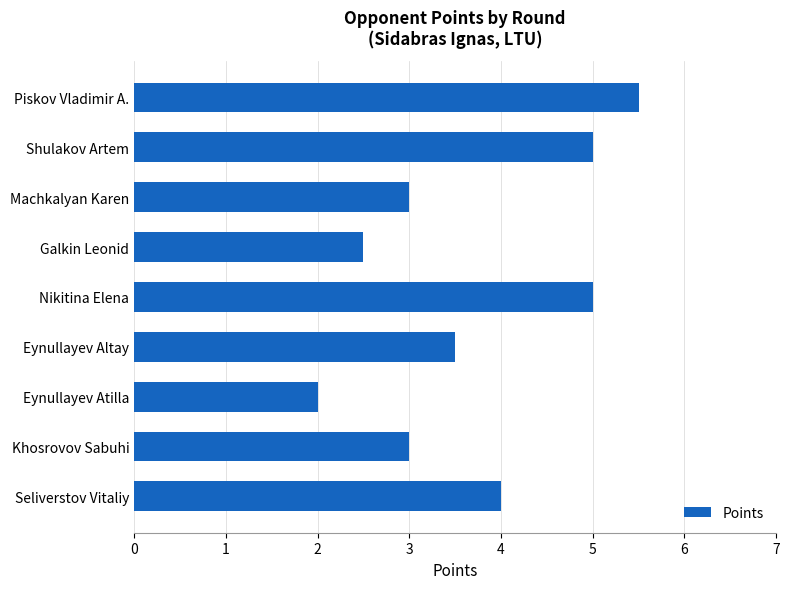

What is the maximum value shown in the chart?

5.5